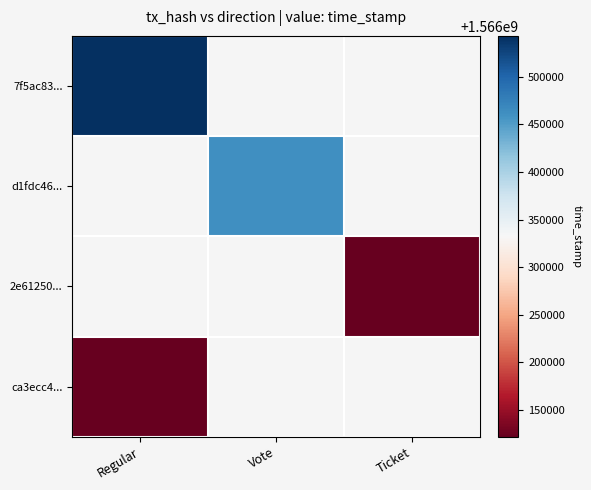

Is the value of d1fdc46... at Vote greater than the value of ca3ecc4... at Ticket?

No